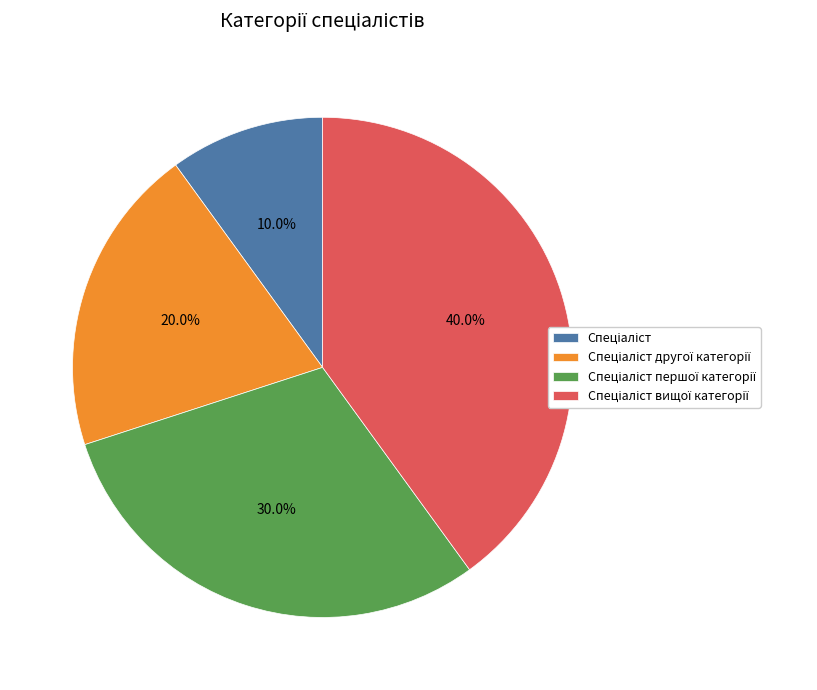

Is there a majority slice in this chart?

No